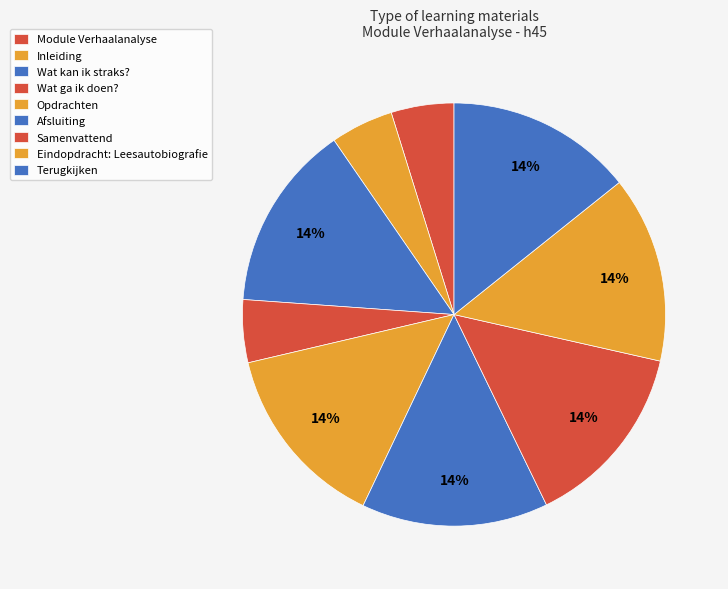

Is Afsluiting the majority of the pie?

No